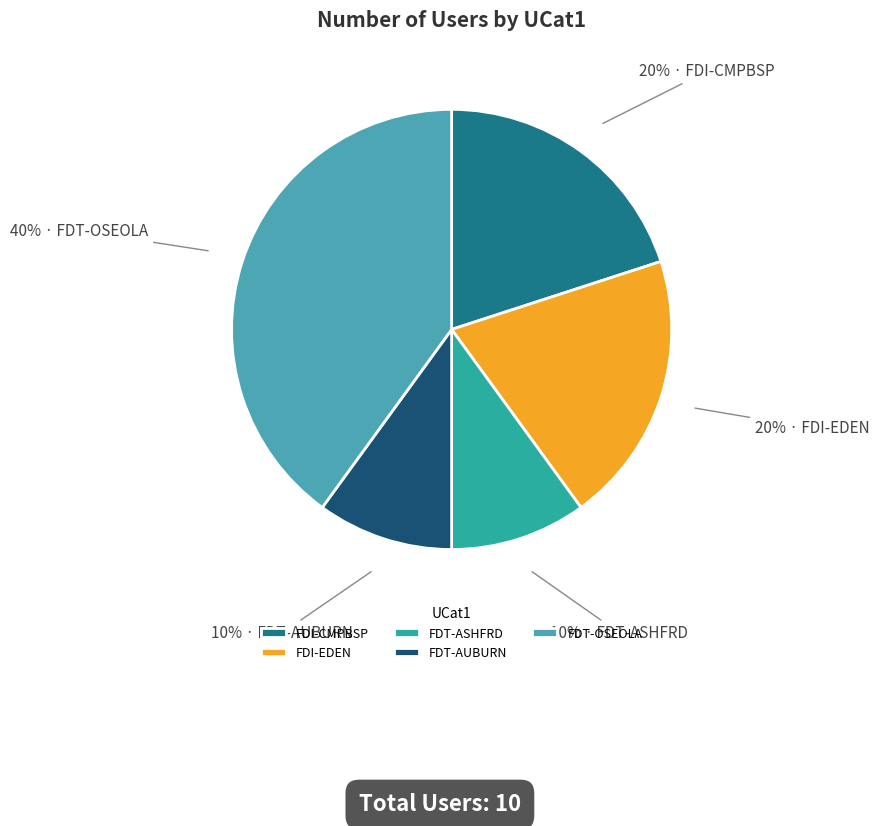

How many segments does this pie chart have?

5